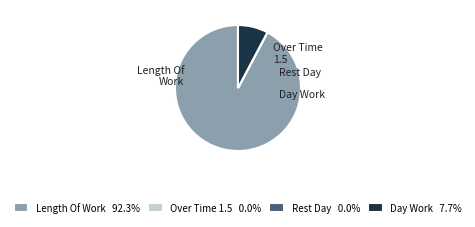

Is Length Of Work the majority of the pie?

Yes